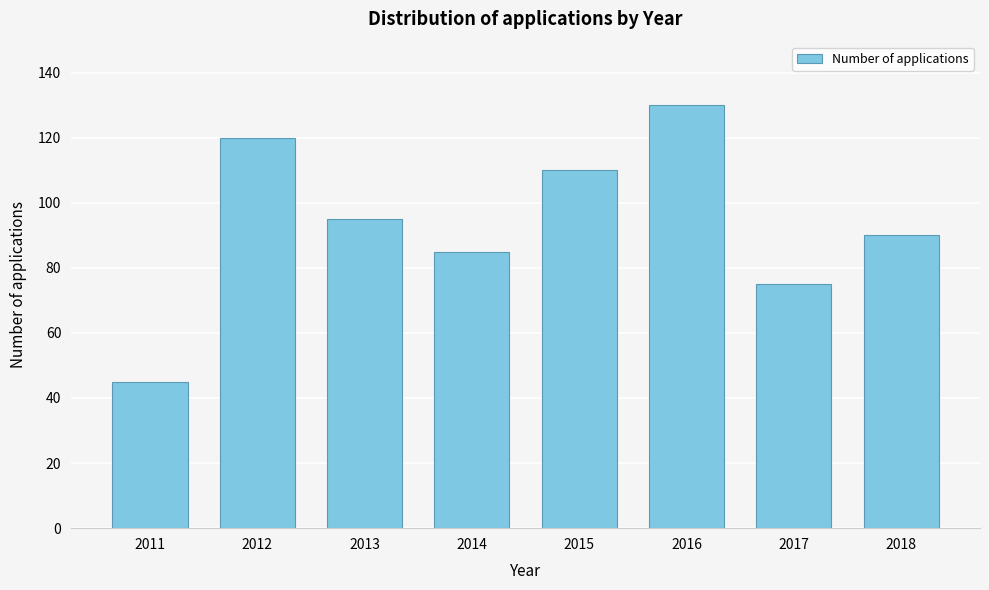

Reading right to left, extract all data points from this chart.

90	75	130	110	85	95	120	45